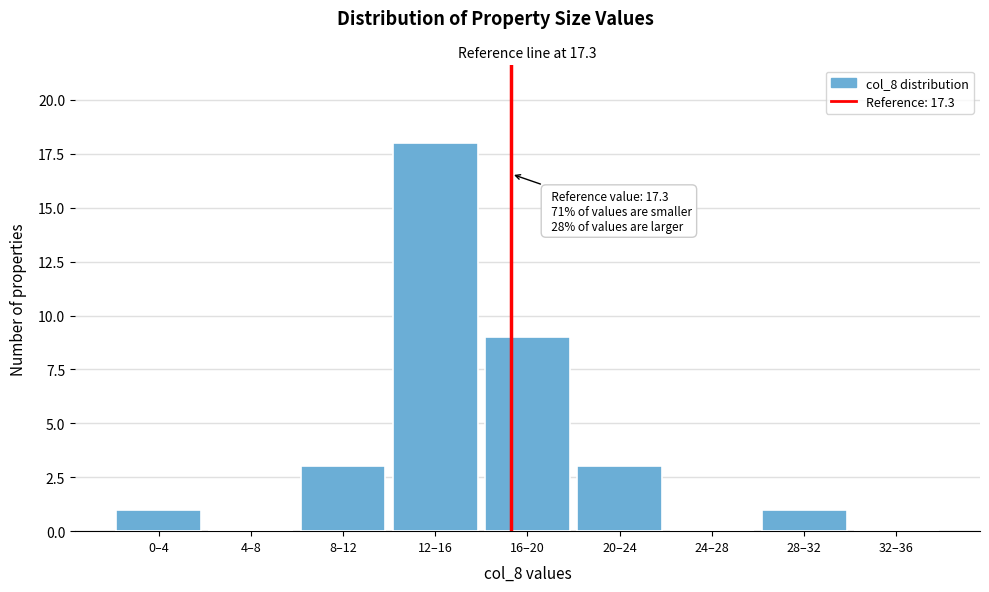

Reading right to left, what are all the values shown in this chart?

32–36=0	28–32=1	24–28=0	20–24=3	16–20=9	12–16=18	8–12=3	4–8=0	0–4=1